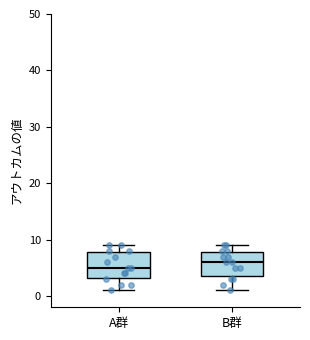

Reading left to right, read every box against the y-axis: the position of its median line, the range the box covers, and the ends of its whiskers. The values are not printed on the chart, so give them approximately, as read against the axis.

A群: median 5, box 3 to 8, whiskers 1 to 9
B群: median 6, box 4 to 8, whiskers 1 to 9